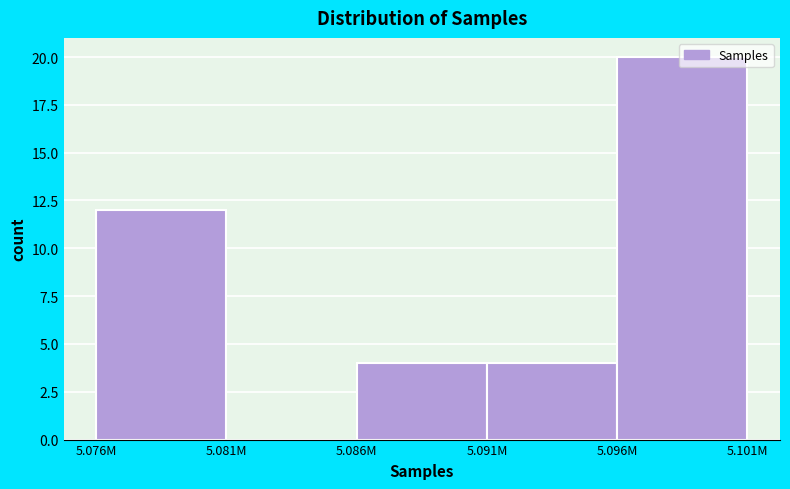

At which label is the value closest to 10?

5.076M